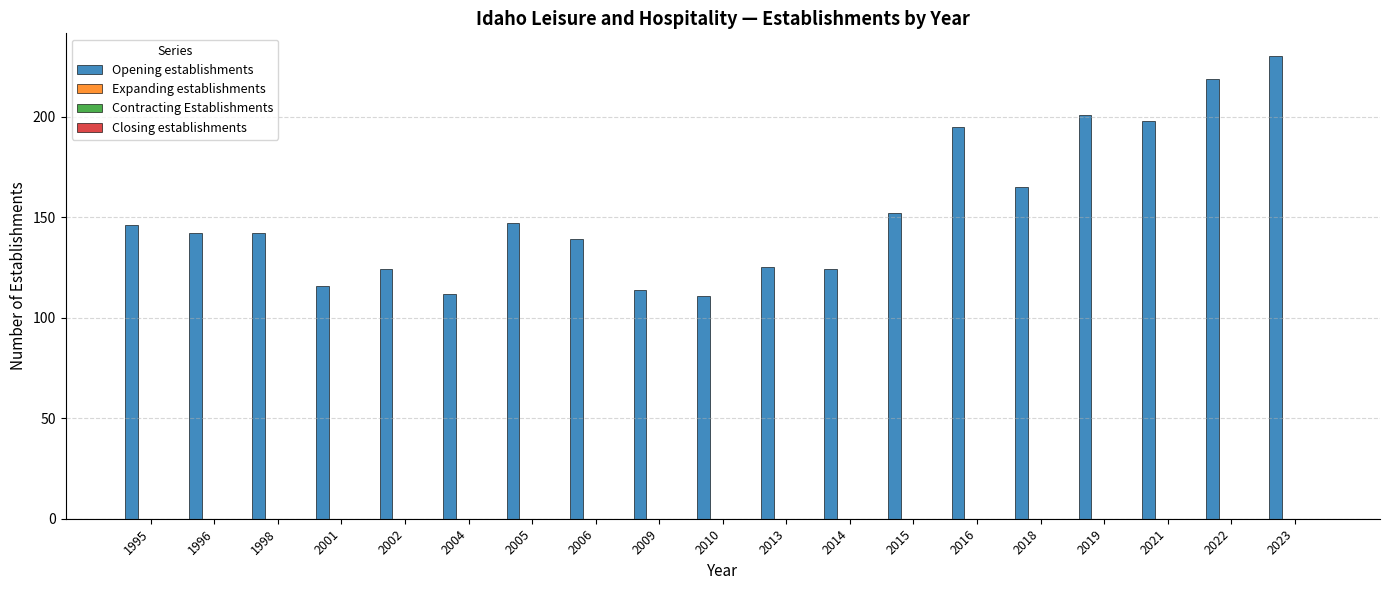

How many bars are there in total?

19